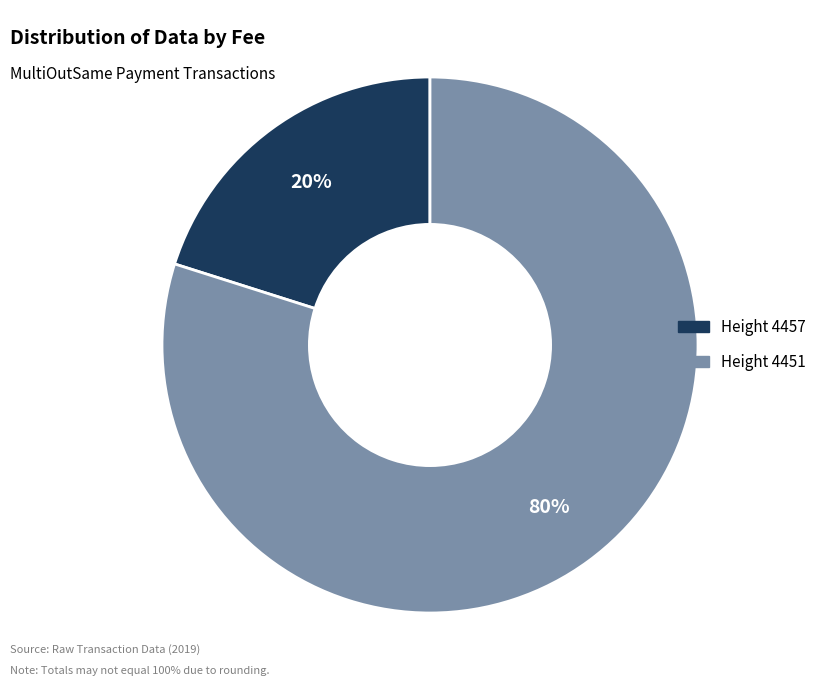

Which slice is the smallest?

Height 4457